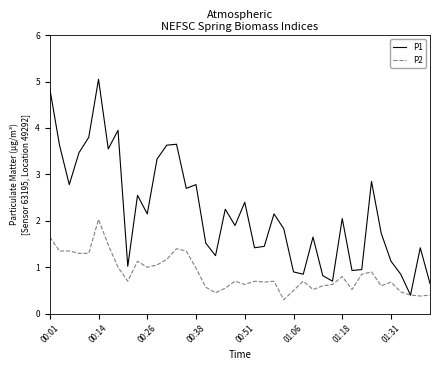

List the series in order of their overall mean, highest first.

P1, P2